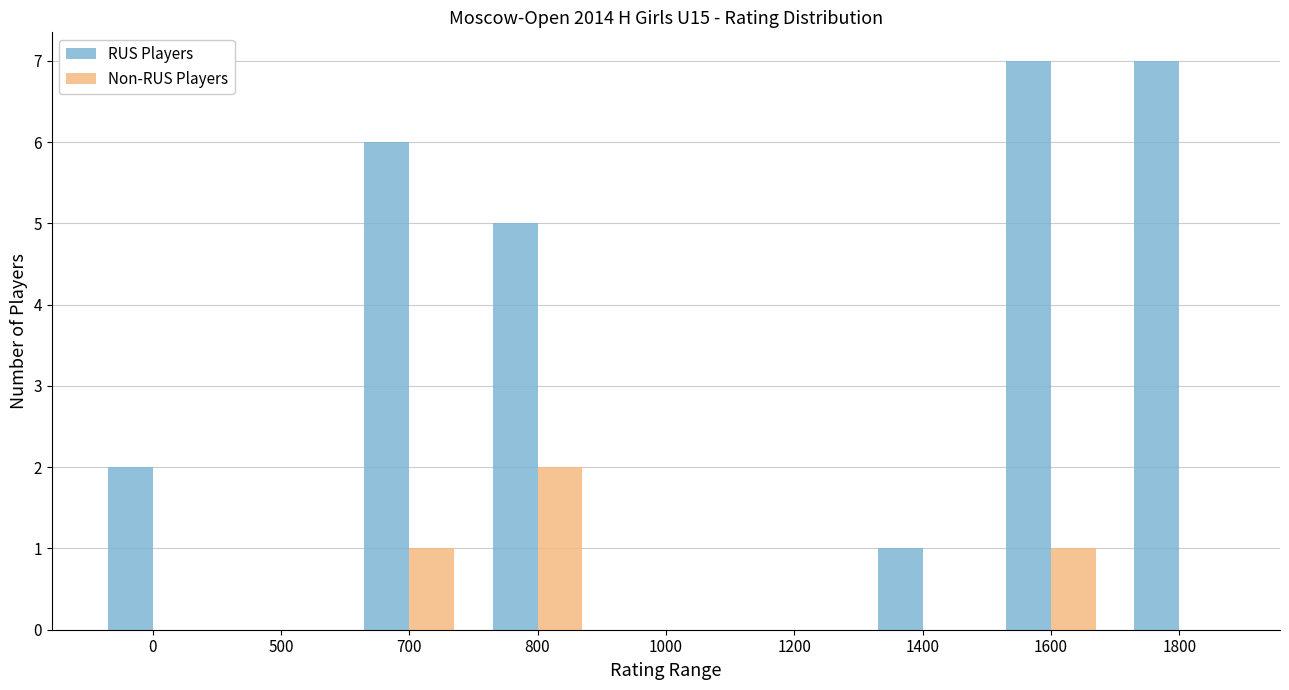

What is the difference between the RUS Players values at 700 and 1000?

6